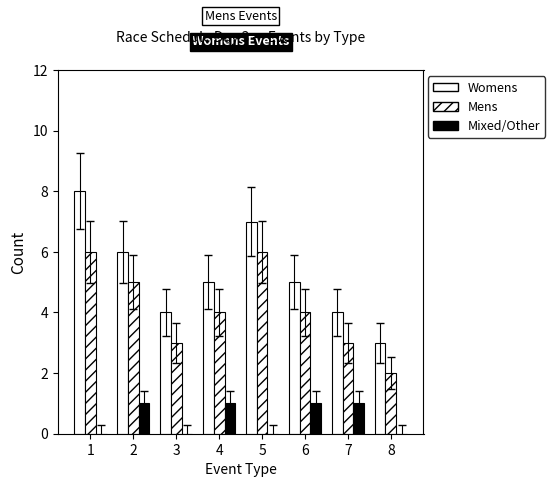

What is the difference between the Mixed/Other values at 5 and 6?

1